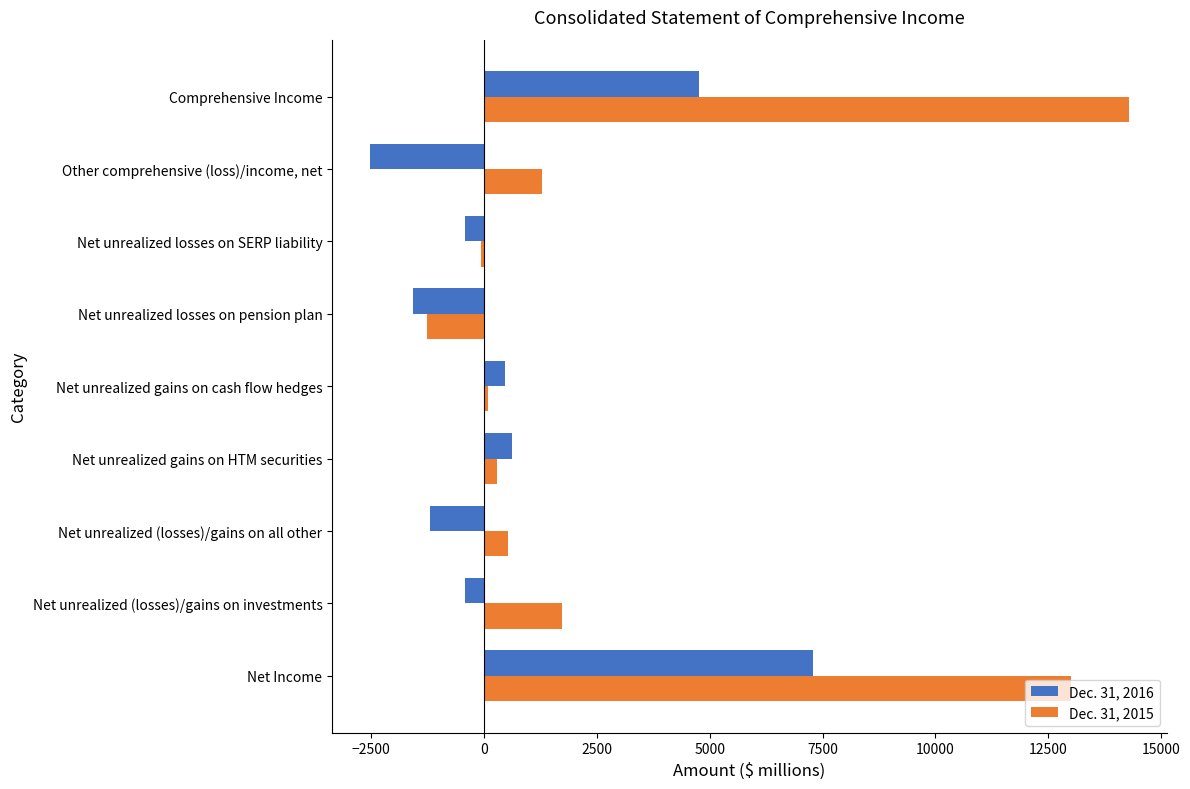

The value of Dec. 31, 2016 at Other comprehensive (loss)/income, net is -3409. True or false?

False